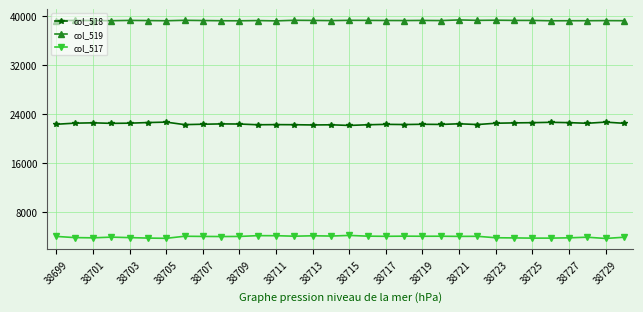

Which series has the largest total across all categories?

col_519